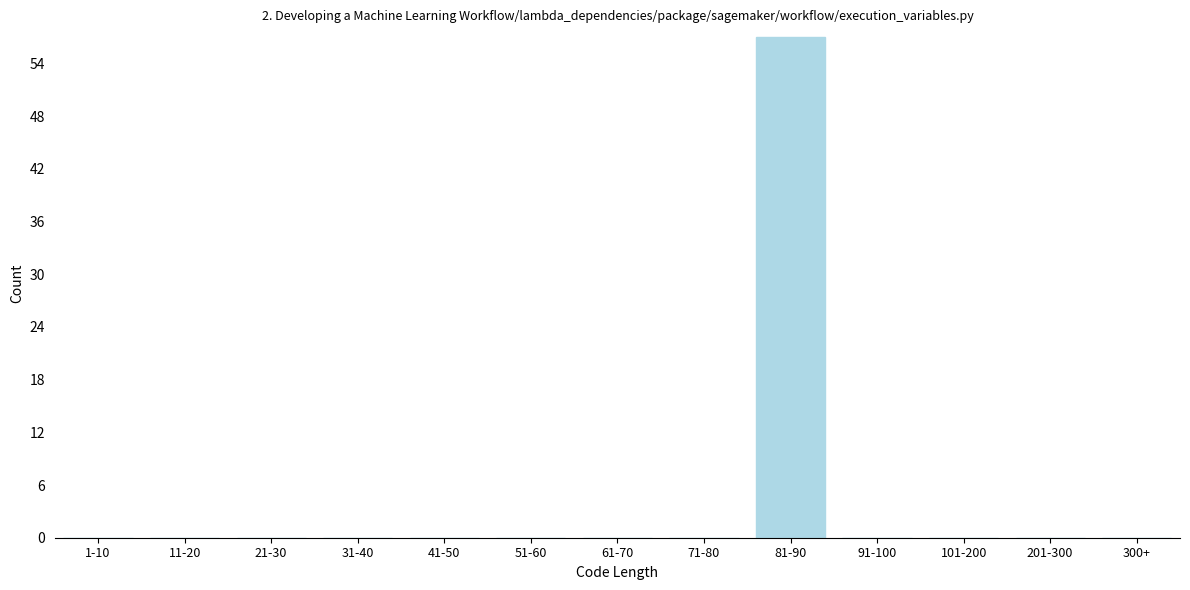

Reading right to left, what are all the values shown in this chart?

300+=0	201-300=0	101-200=0	91-100=0	81-90=57	71-80=0	61-70=0	51-60=0	41-50=0	31-40=0	21-30=0	11-20=0	1-10=0